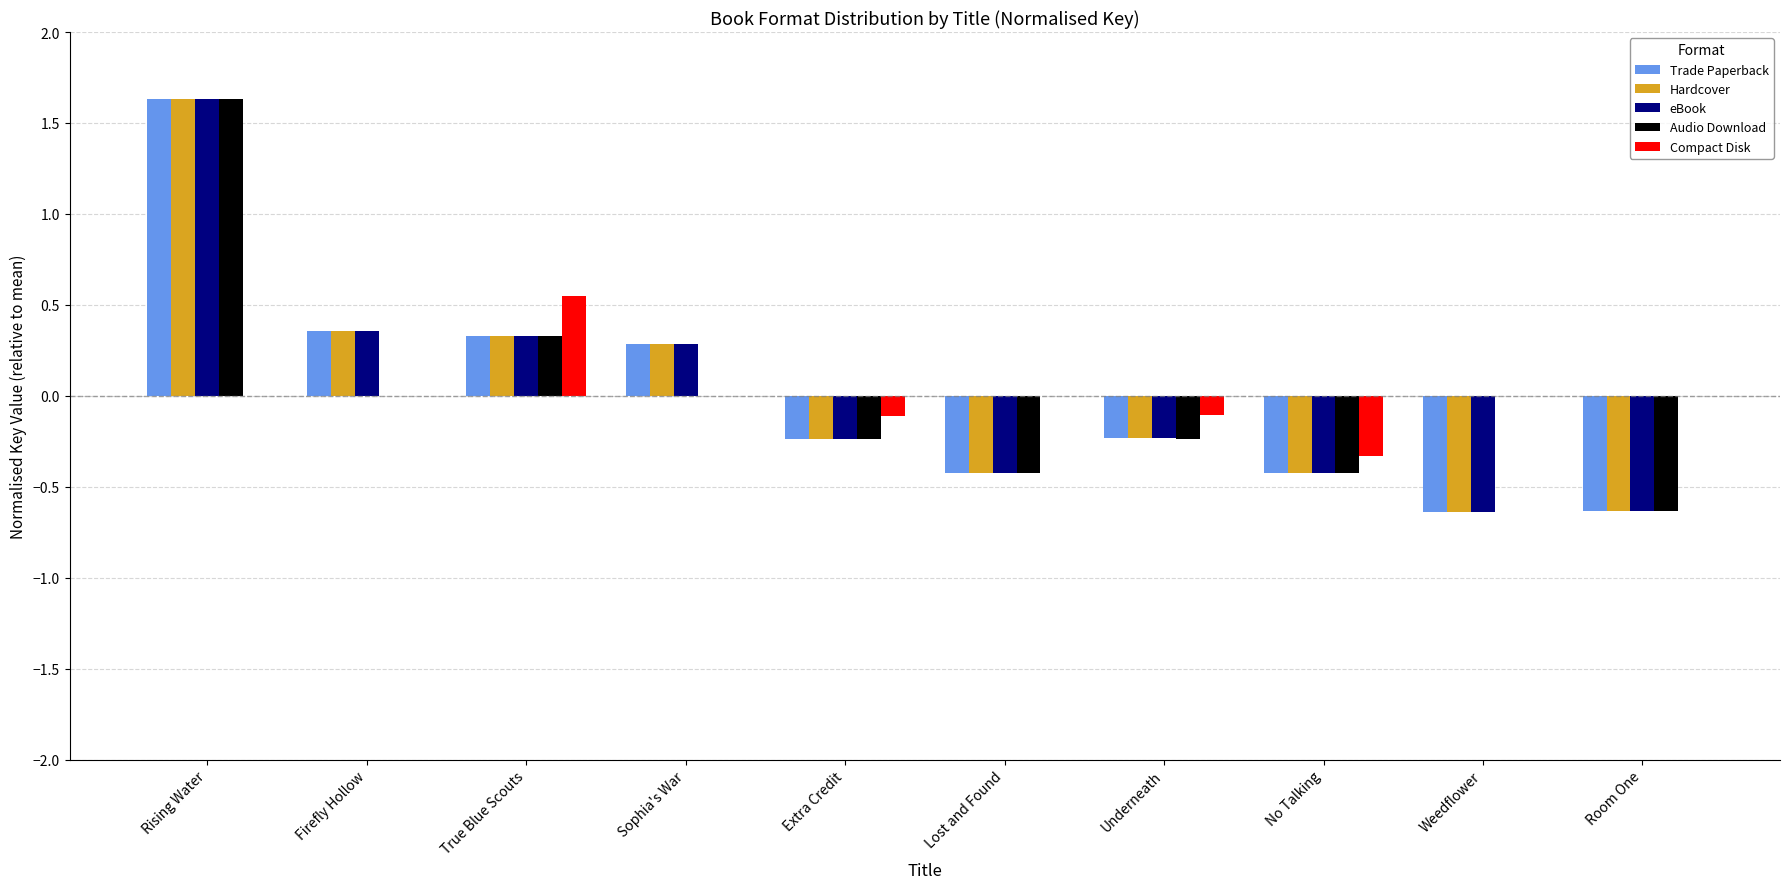

What is the total value across all series at True Blue Scouts?

1.9